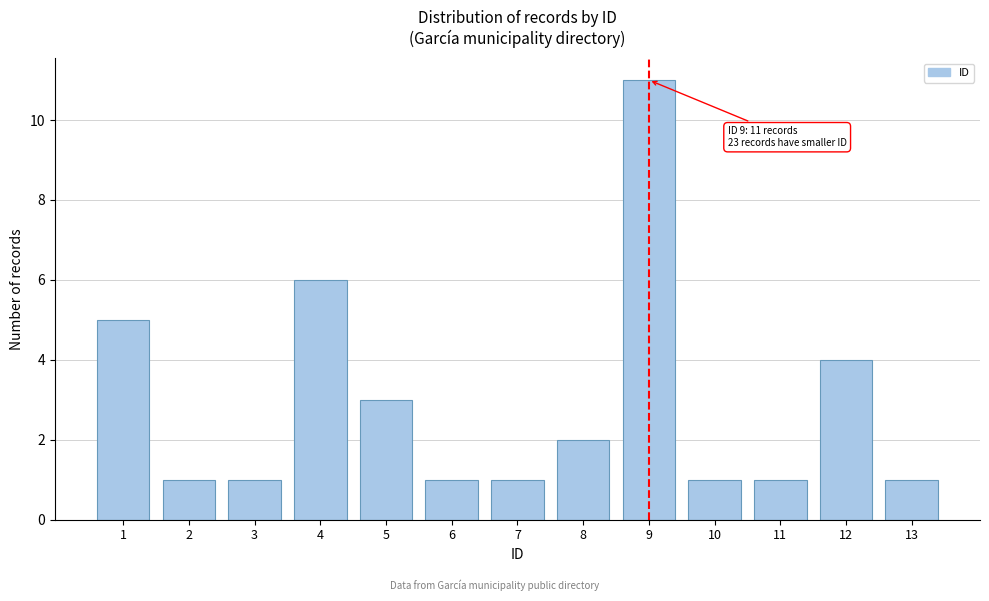

Reading left to right, extract all data points from this chart.

5	1	1	6	3	1	1	2	11	1	1	4	1